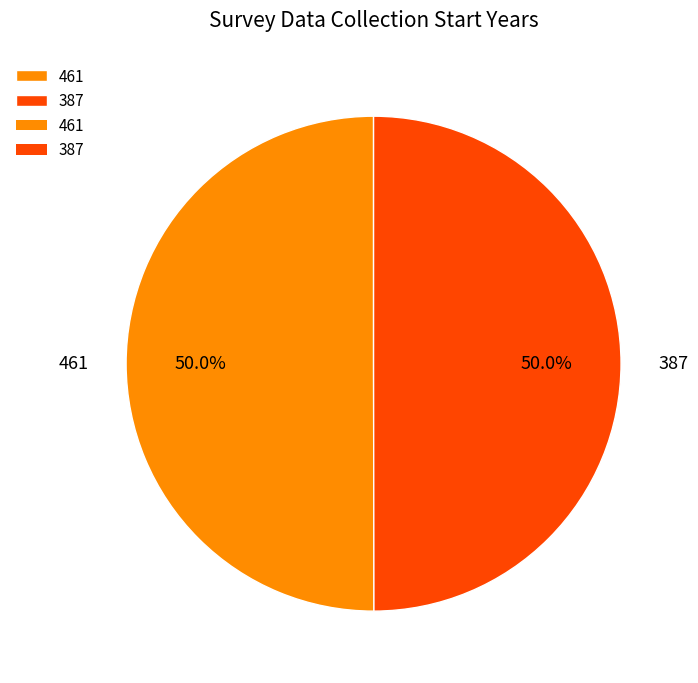

How many segments does this pie chart have?

2